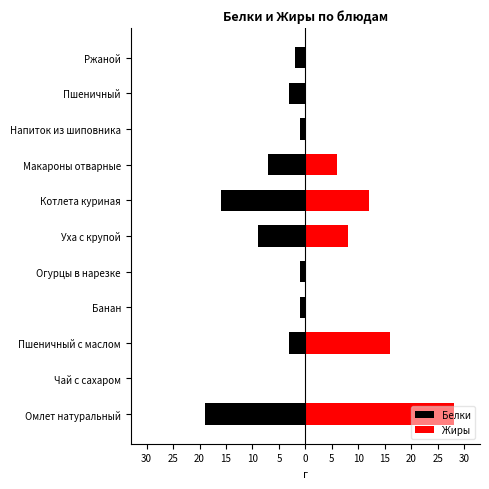

What is the spread (max minus min) of values at Котлета куриная?

28